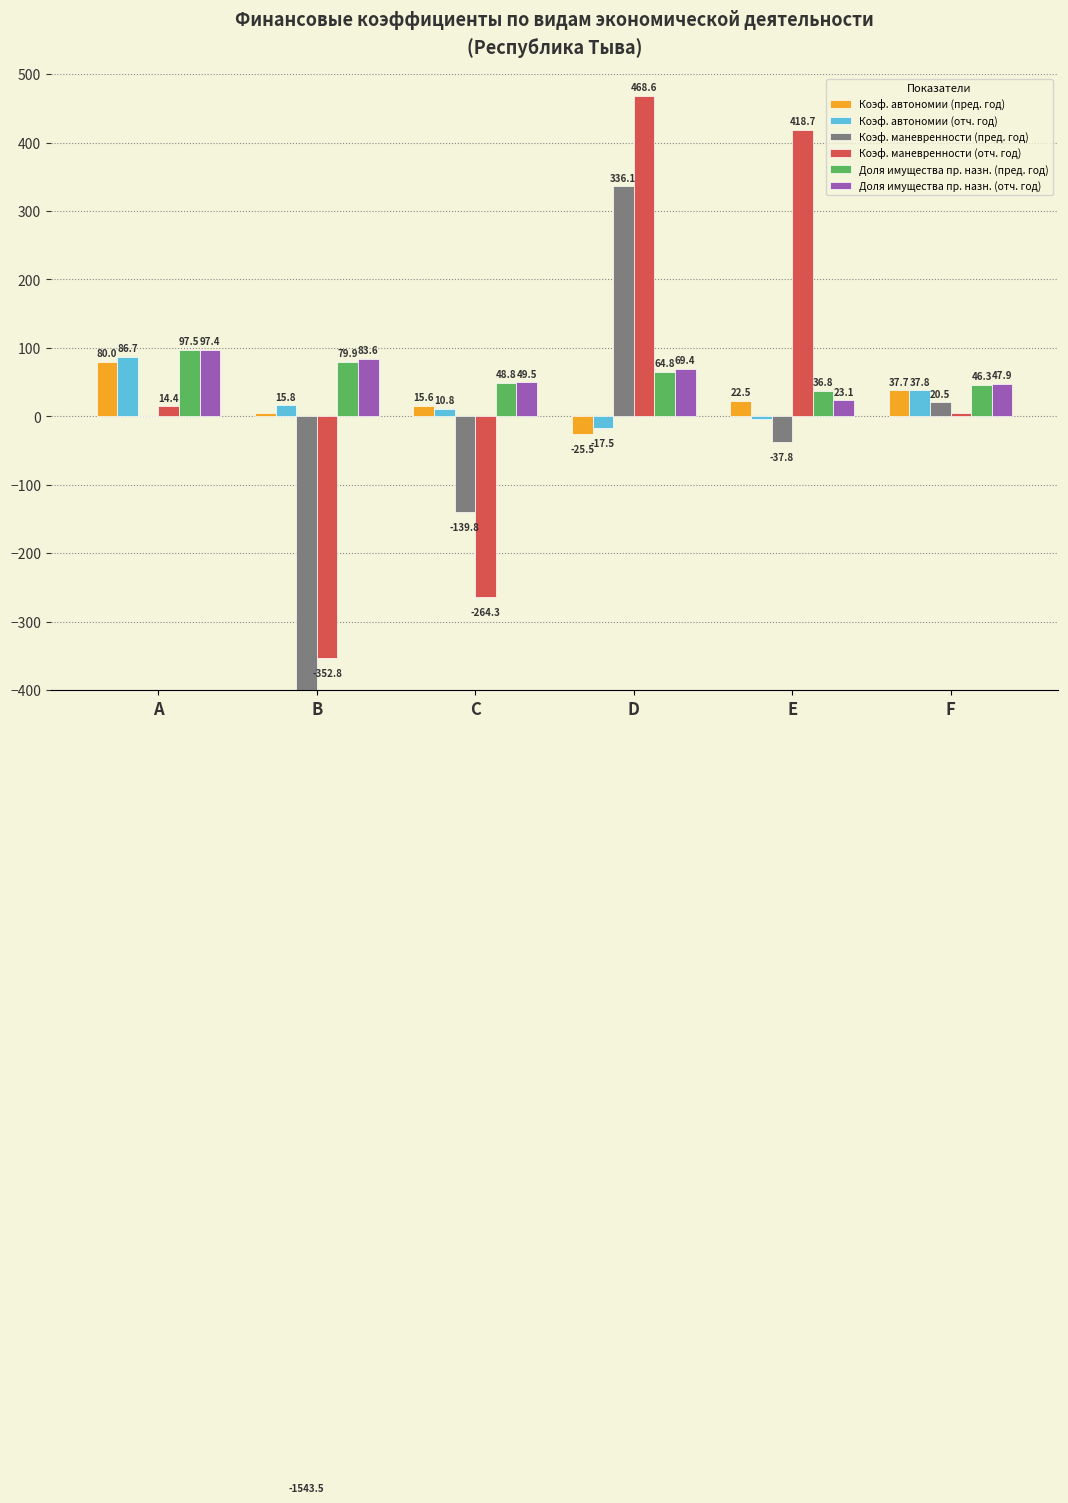

The Коэф. автономии (пред. год) series shows 6.1 at B. True or false?

False